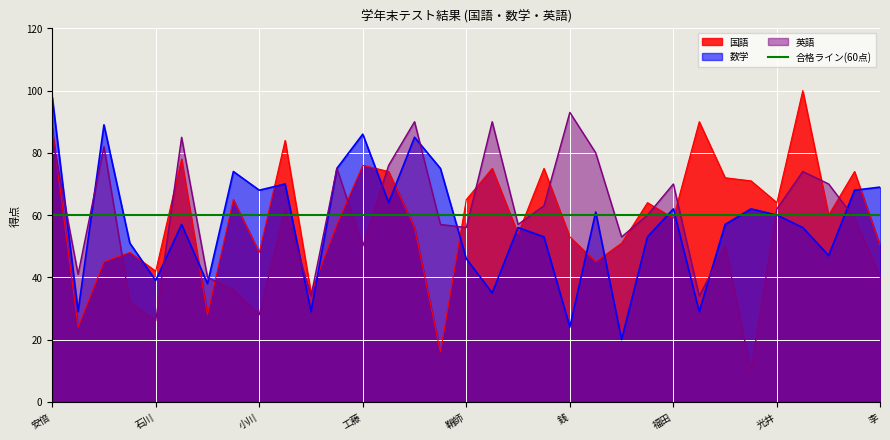

List the series in order of their overall mean, highest first.

国語, 英語, 数学